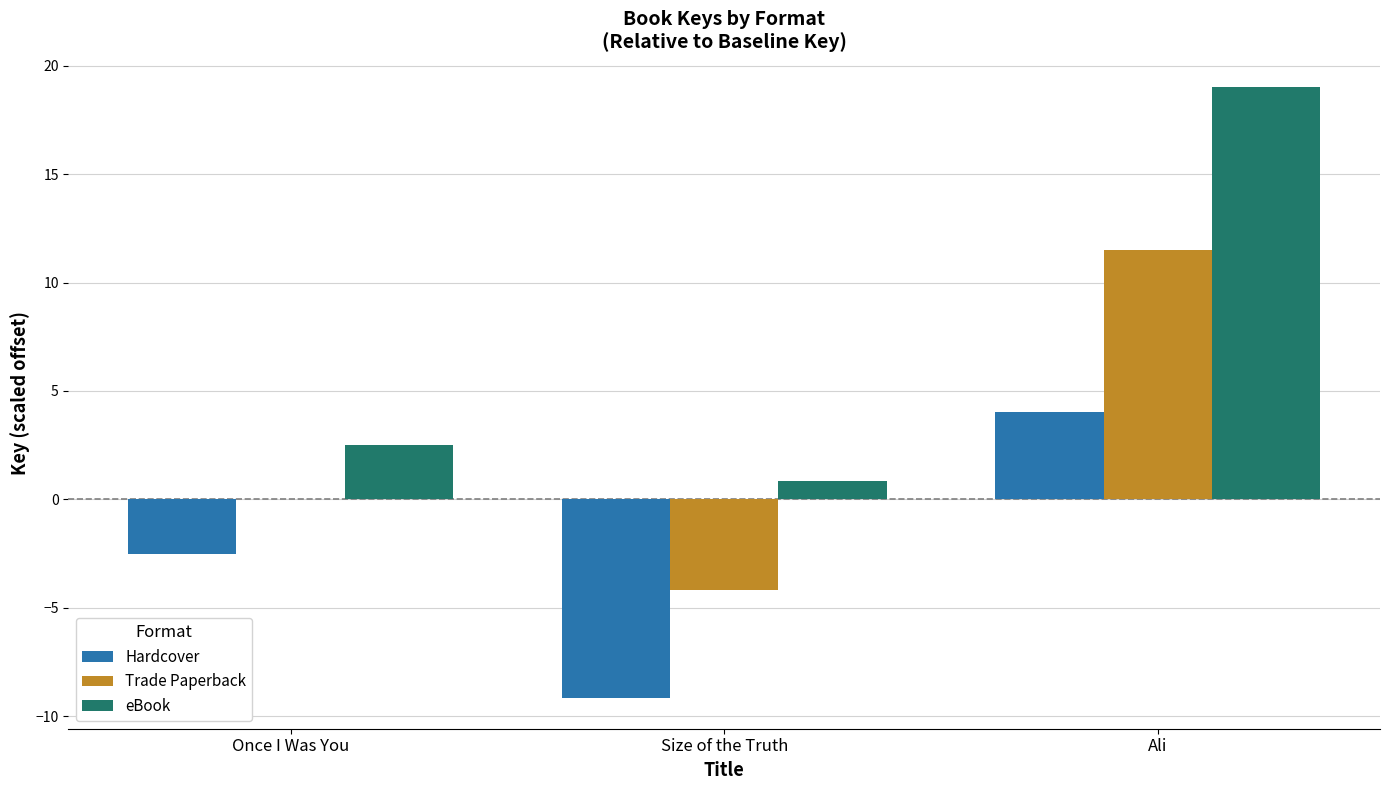

The value of Trade Paperback at Ali is 6.2. True or false?

False